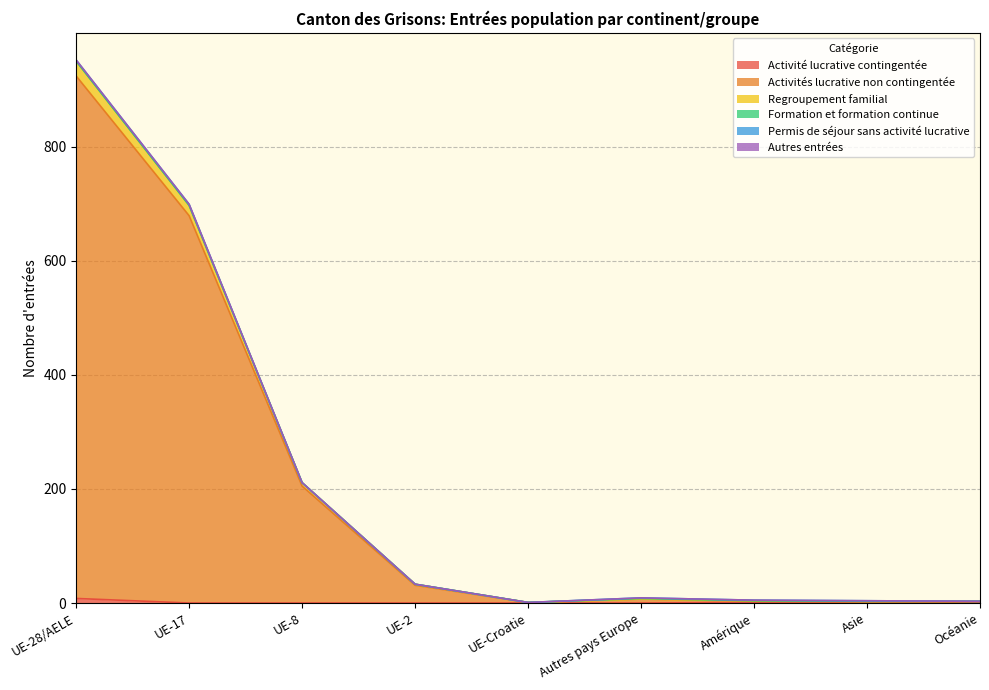

At which category is the sum across all series the highest?

UE-28/AELE